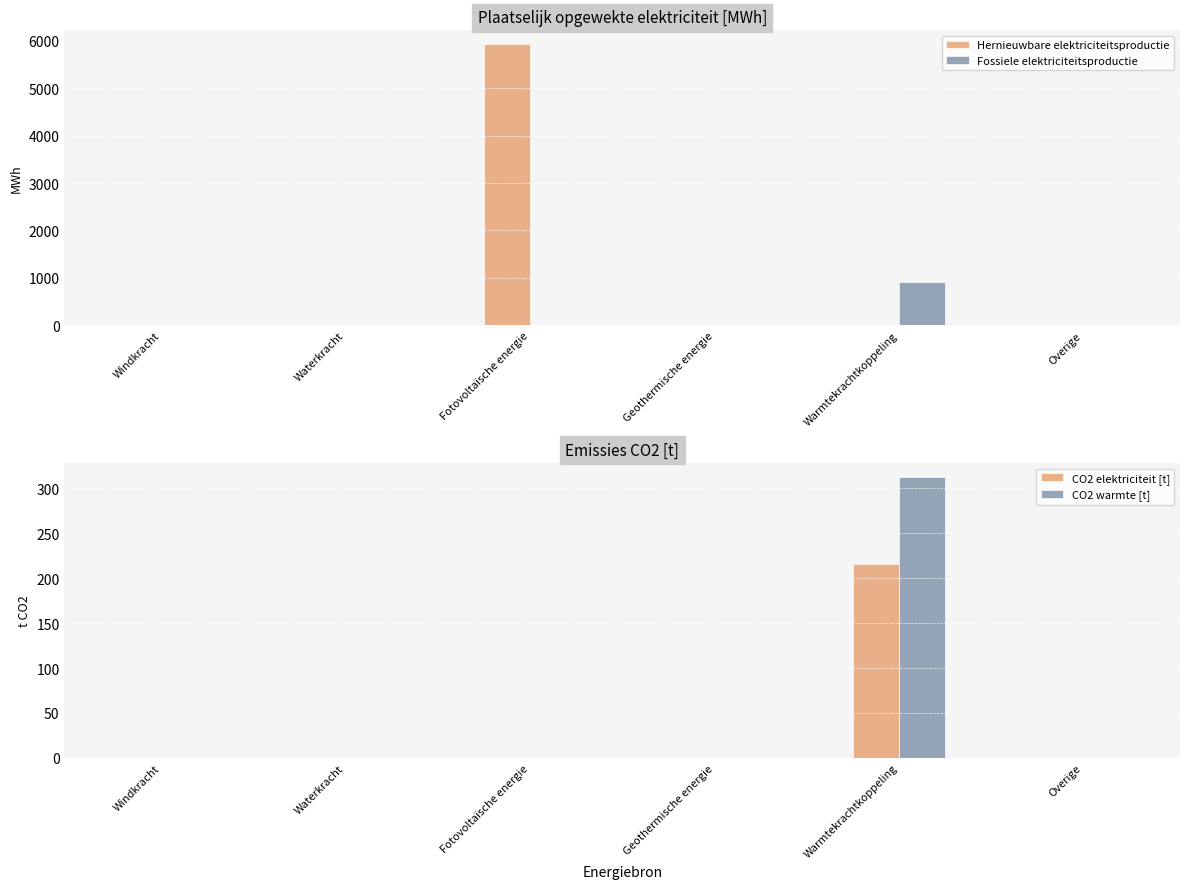

List the labels in order of CO2 warmte [t] value, smallest first.

Windkracht, Waterkracht, Fotovoltaïsche energie, Geothermische energie, Overige, Warmtekrachtkoppeling